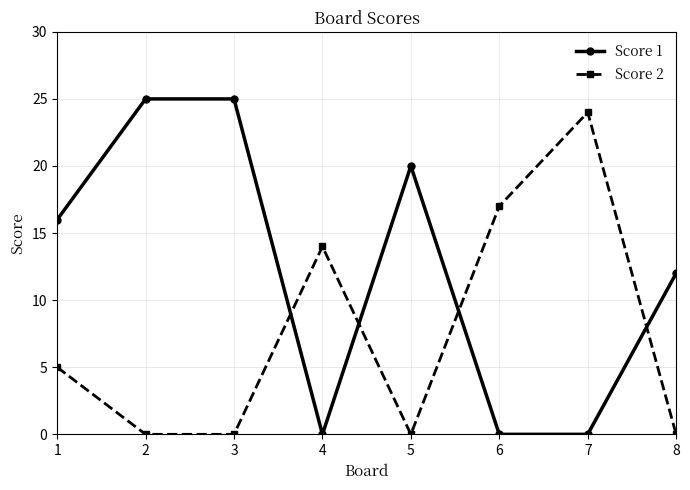

What are all the series names shown in the legend?

Score 1, Score 2